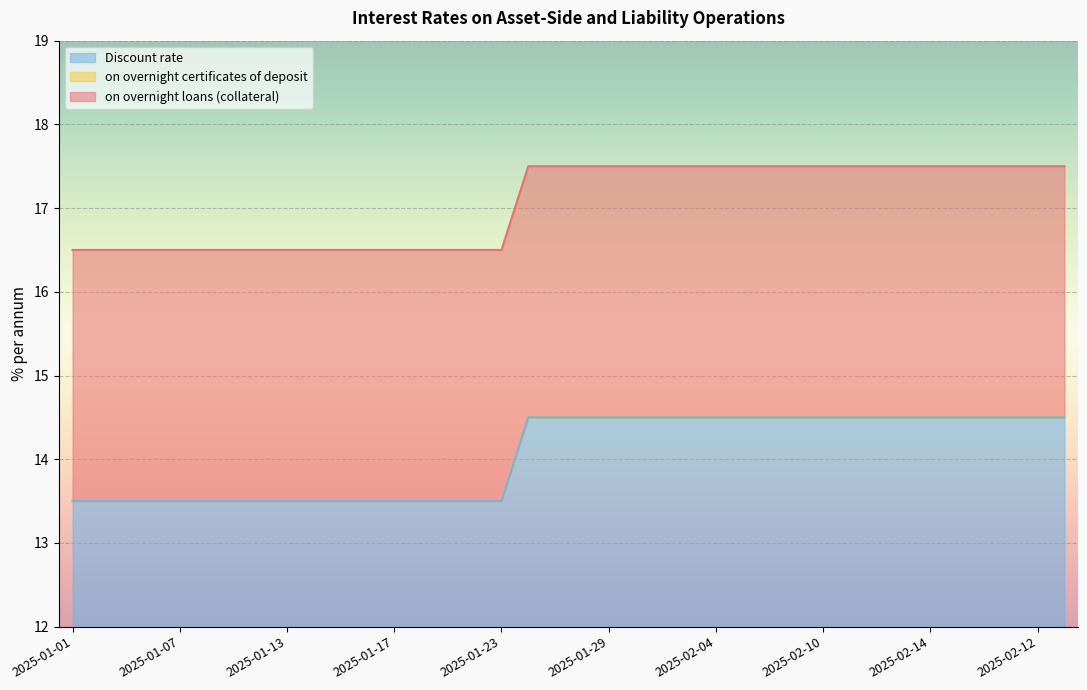

True or false: on overnight loans (collateral) has more than 1 points higher than both neighbors.

False